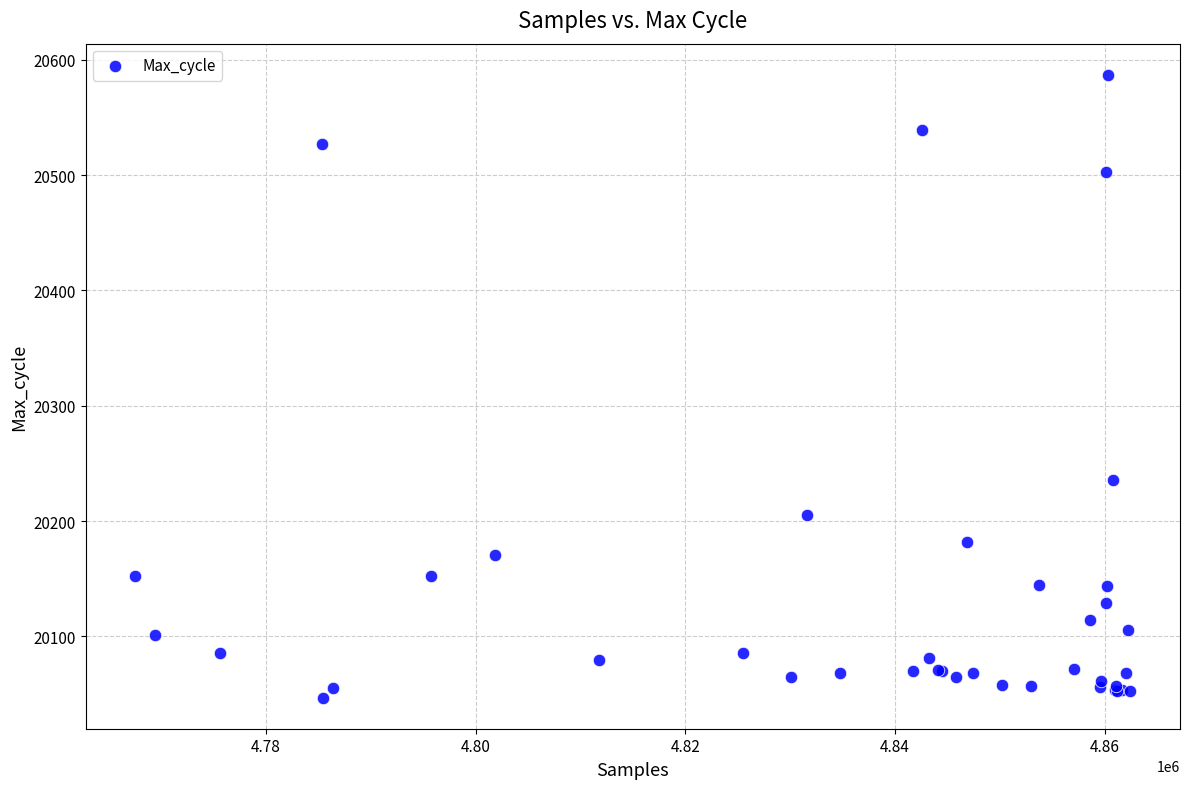

What Y value in the scatter plot is closest to 20317?

20236